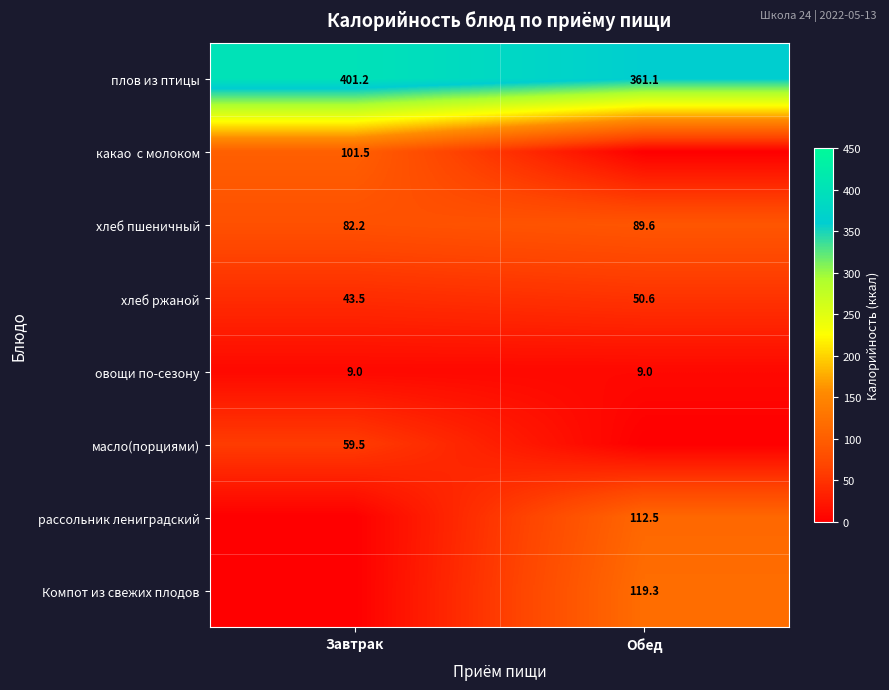

What is the sum of all хлеб ржаной values?

94.1